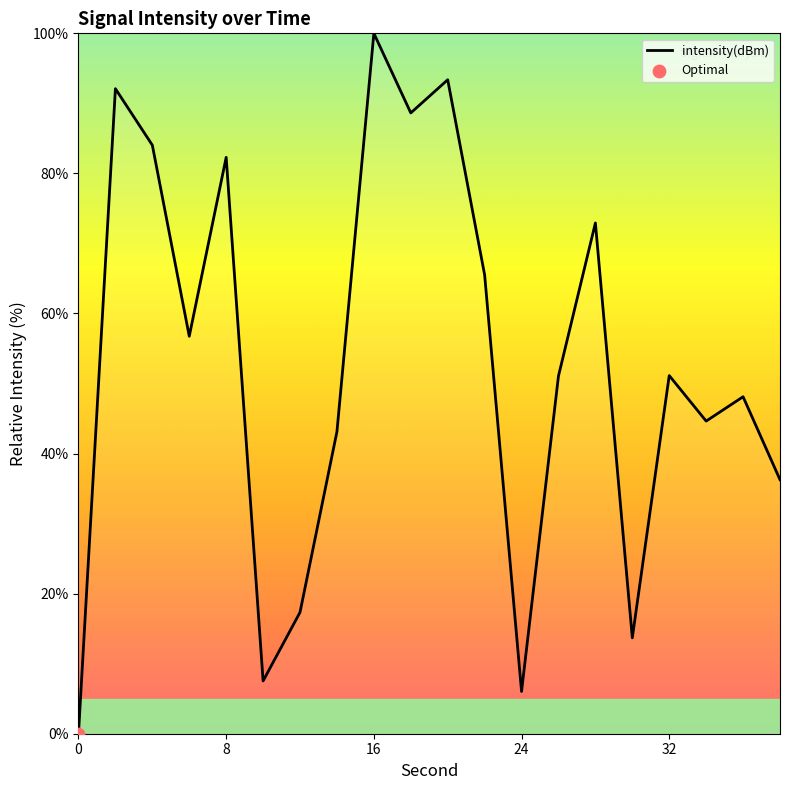

What is the greatest value displayed?

100.0